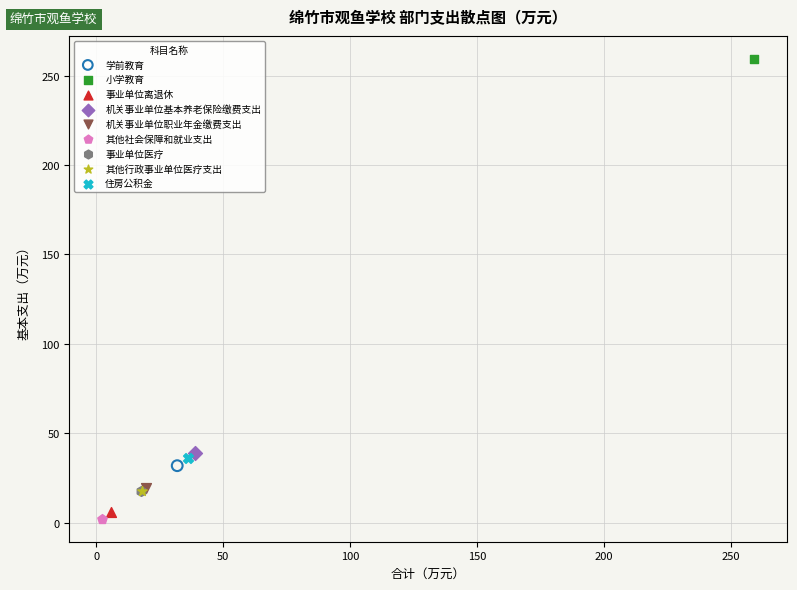

What are all the series names shown in the legend?

学前教育, 小学教育, 事业单位离退休, 机关事业单位基本养老保险缴费支出, 机关事业单位职业年金缴费支出, 其他社会保障和就业支出, 事业单位医疗, 其他行政事业单位医疗支出, 住房公积金